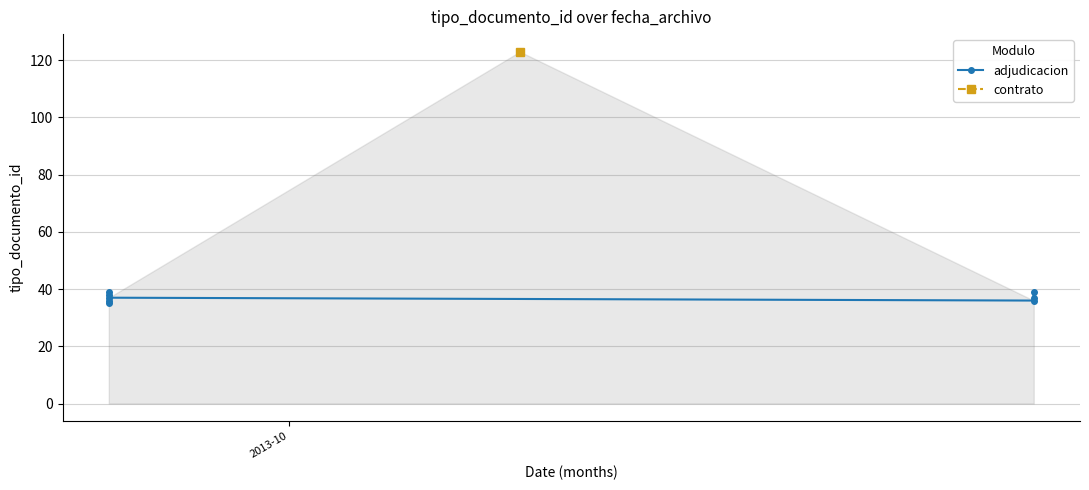

Does the chart have visible grid lines?

Yes